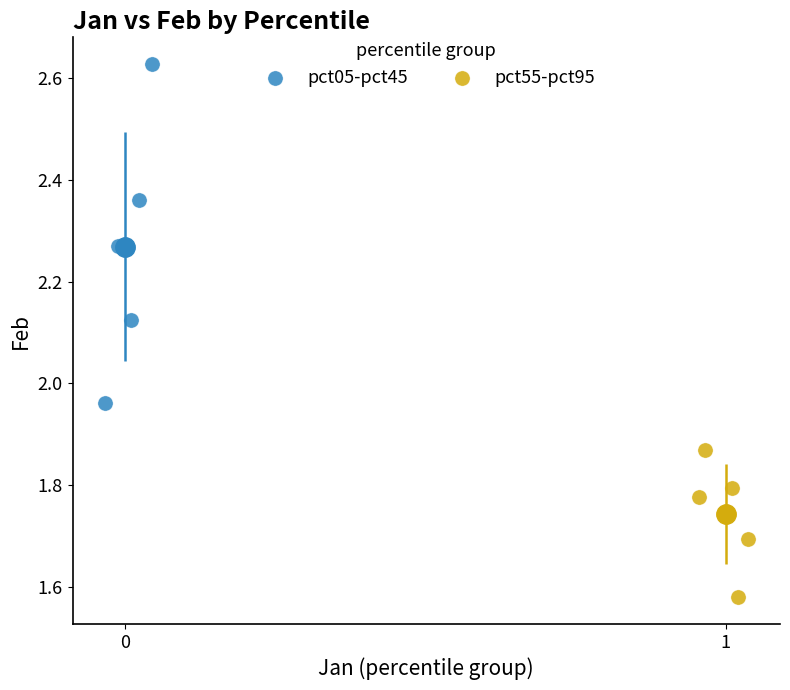

Which series contains the highest Y value?

pct05-pct45